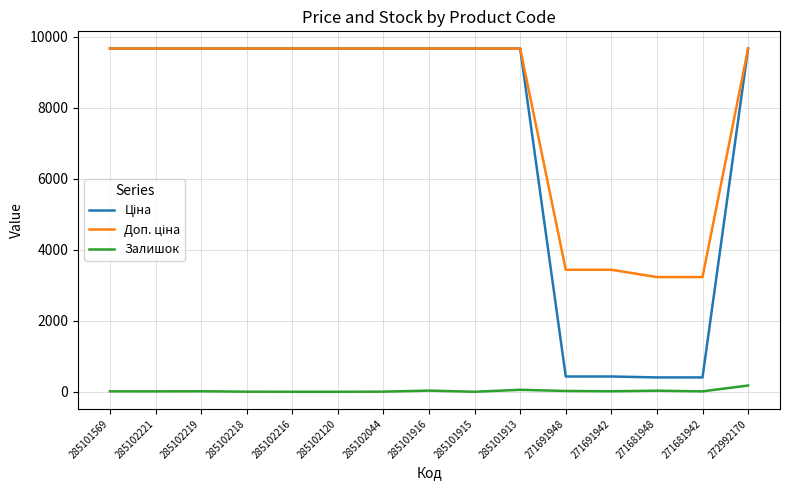

What is the total value across all series at 285102216?

19329.3